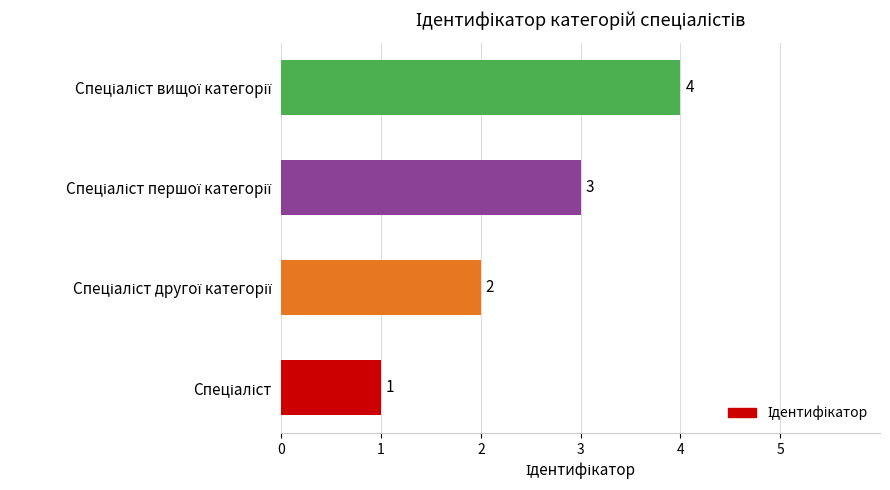

What is the difference between the maximum and minimum values?

3